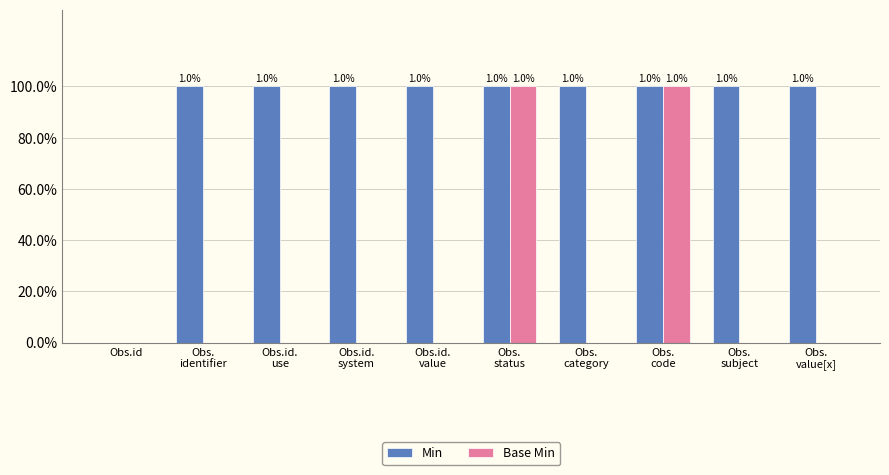

What is the highest value of the Min series?

1